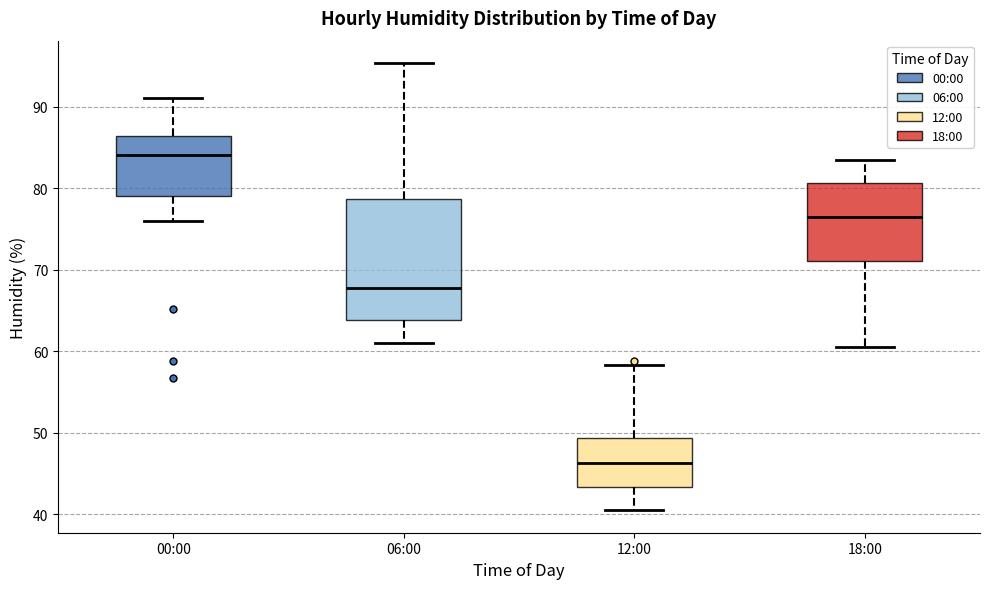

Reading left to right, transcribe this box plot: for each box, give where its median line is, the range the box spans, and where its two whiskers end, as read against the y-axis. The values are not printed on the chart, so give them approximately, as read against the axis.

00:00: median 84, box 79 to 86, whiskers 76 to 91
06:00: median 68, box 64 to 79, whiskers 61 to 95
12:00: median 46, box 43 to 49, whiskers 41 to 58
18:00: median 77, box 71 to 81, whiskers 61 to 84